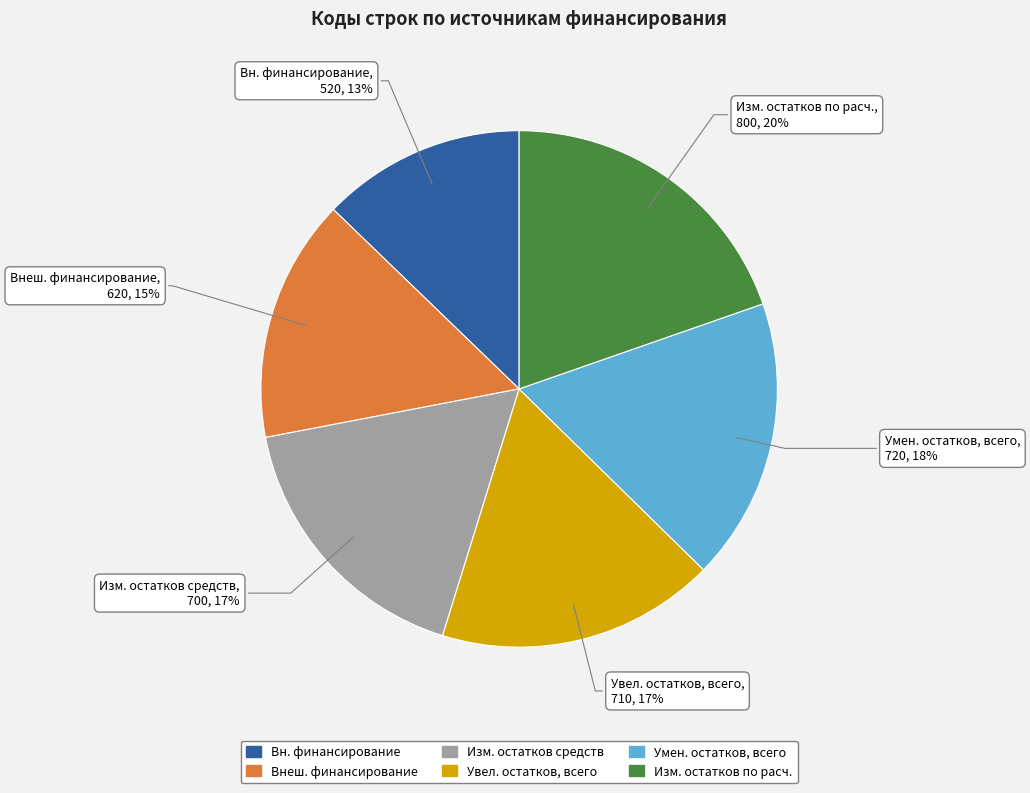

How many segments does this pie chart have?

6